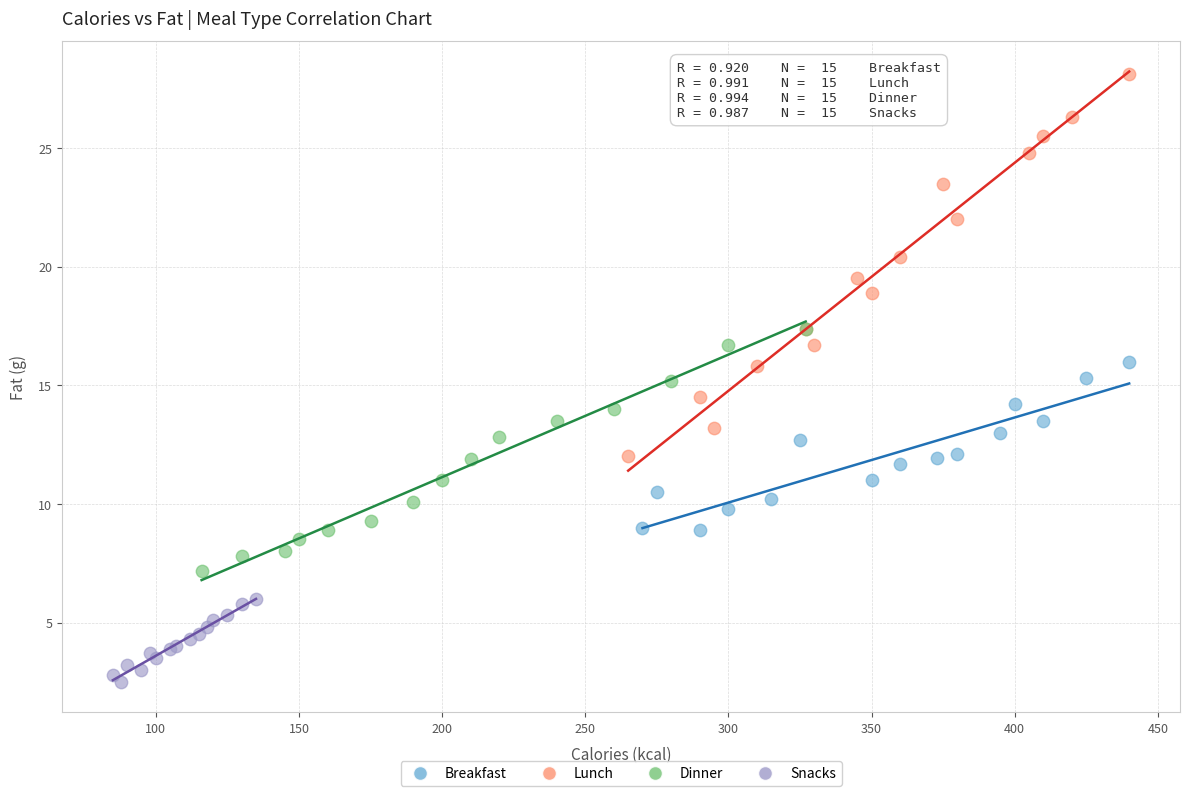

Which series reaches the minimum Y coordinate?

Snacks